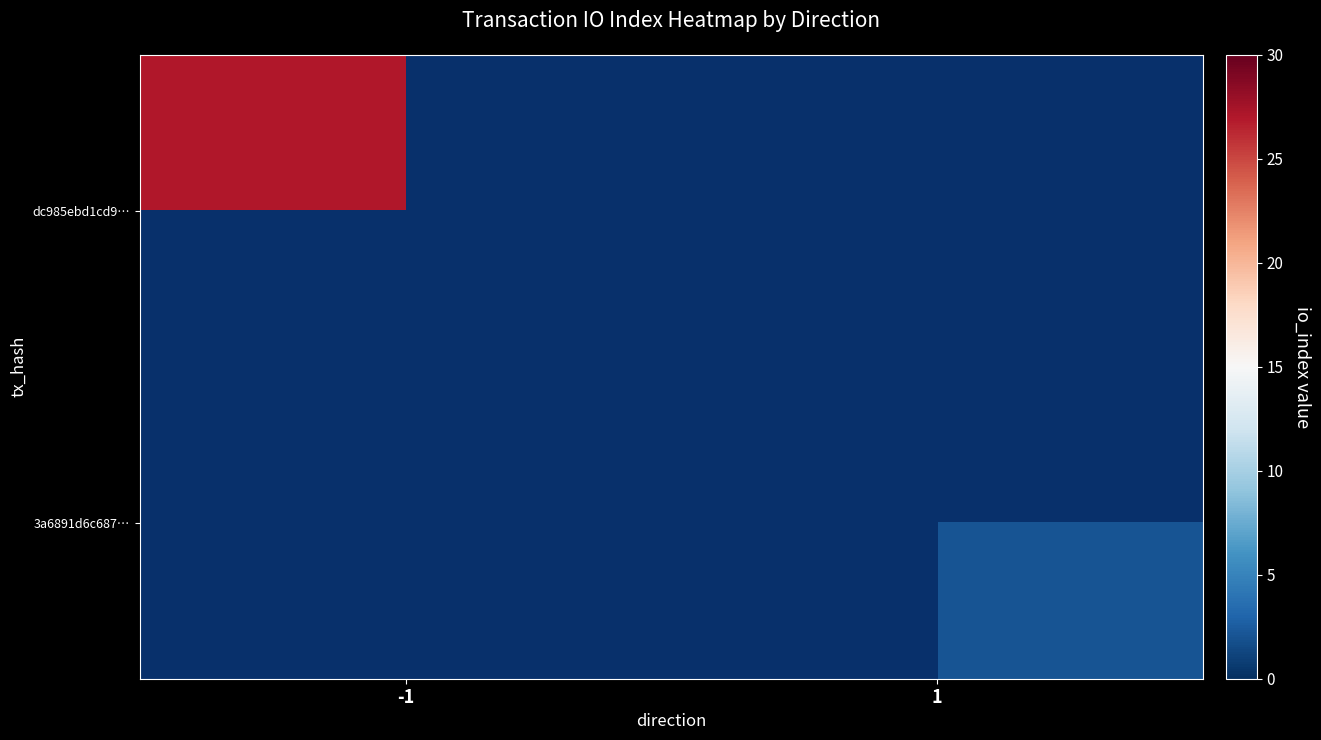

At 1, list the series in order from smallest to largest.

dc985ebd1cd9…, 3a6891d6c687…